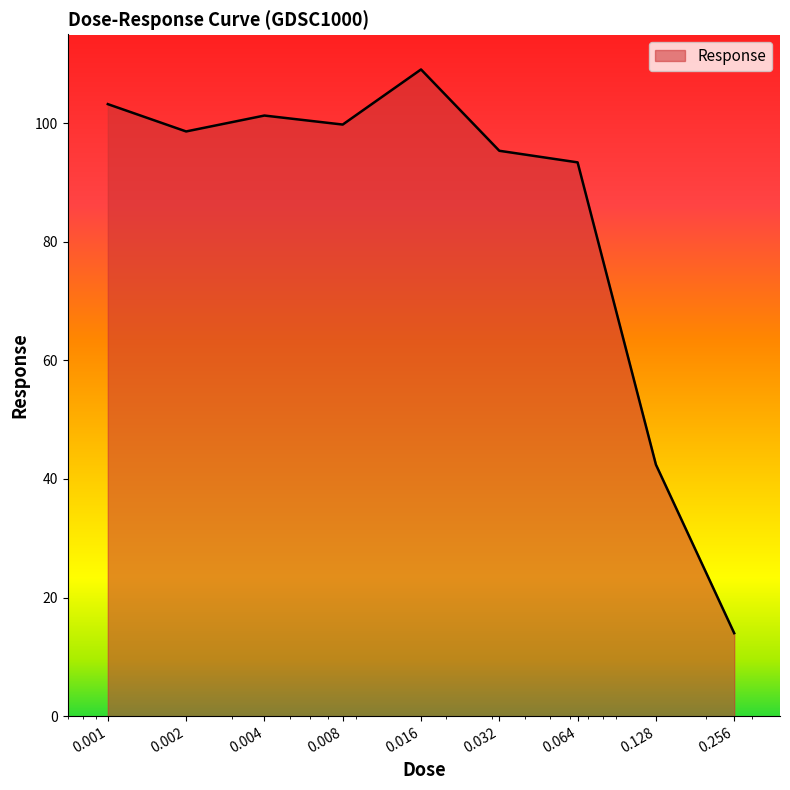

What is the smallest value displayed?

14.0